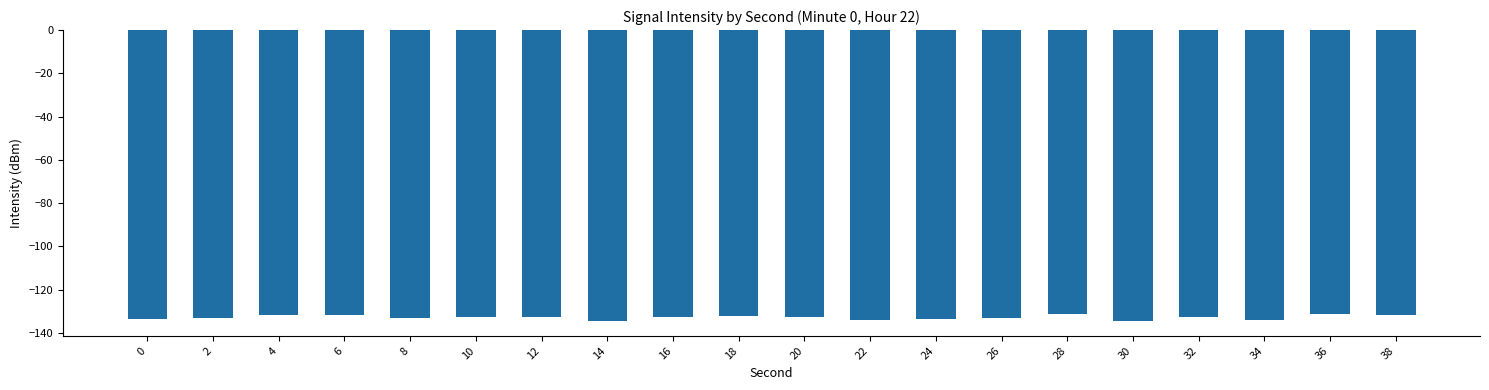

Count the number of data series in this chart.

1